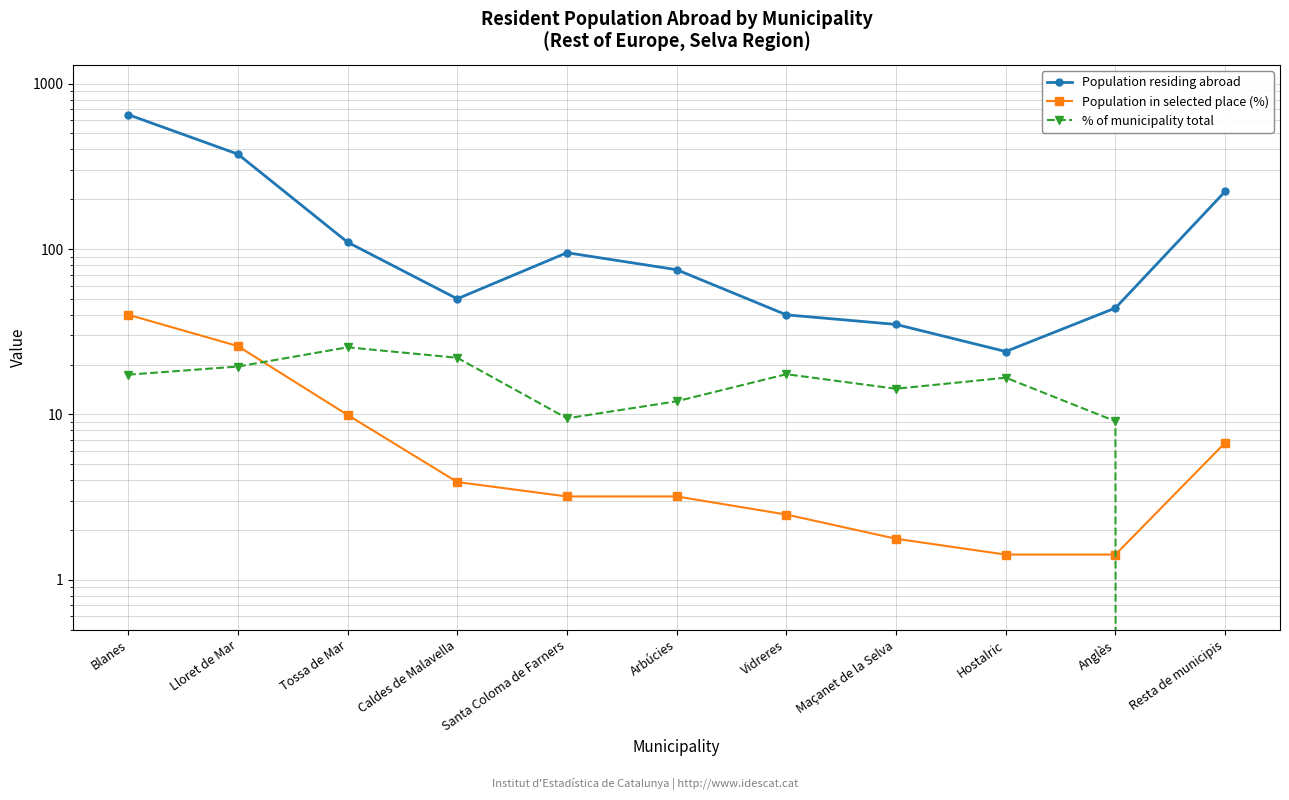

Is the value of Population in selected place (%) at Tossa de Mar greater than the value of Population residing abroad at Arbúcies?

No